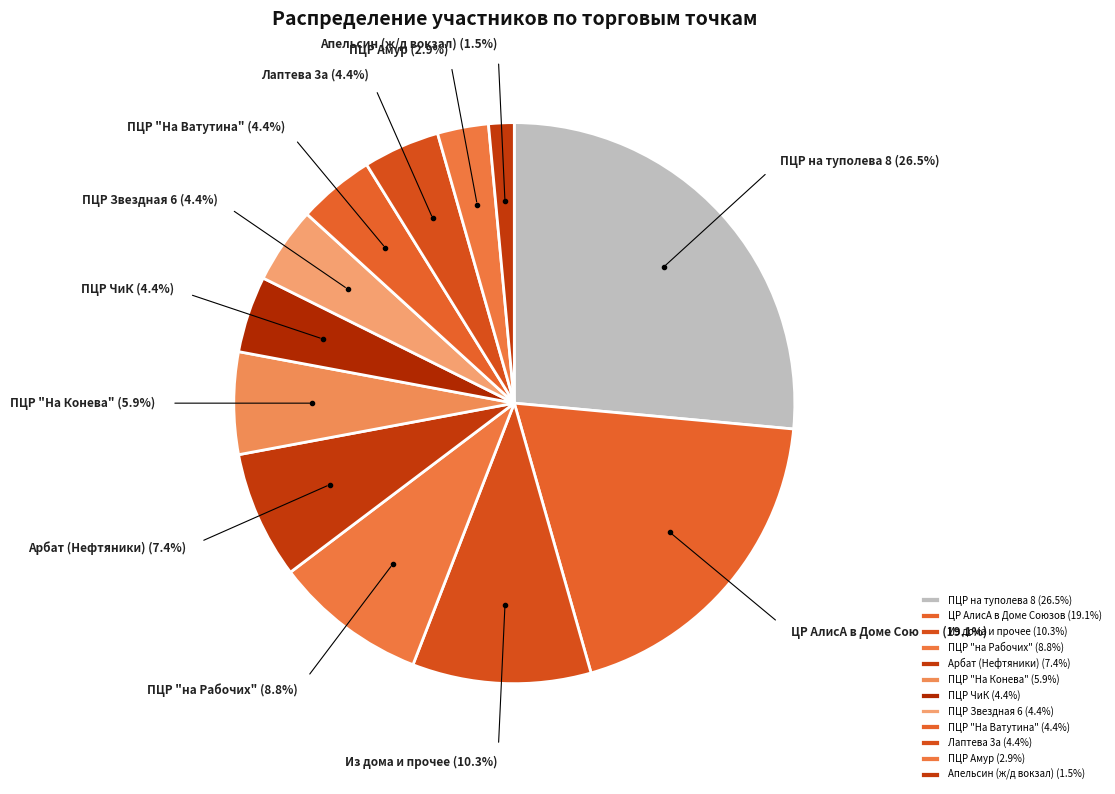

Between ПЦР Амур (2.9%) and ПЦР ЧиК (4.4%), which is larger?

ПЦР ЧиК (4.4%)